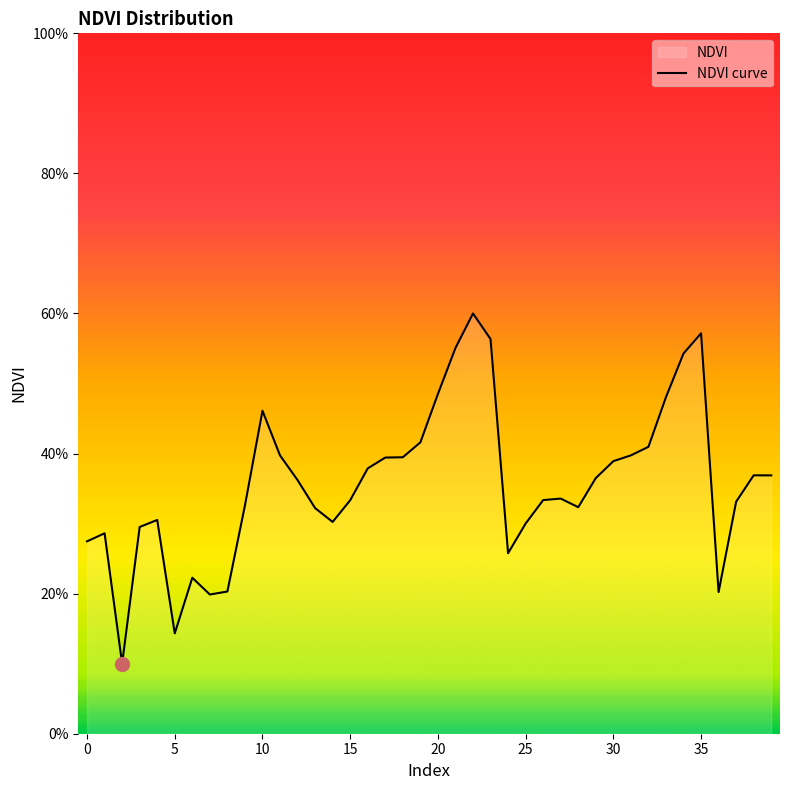

What is the difference between the values at 33 and 25?

0.2